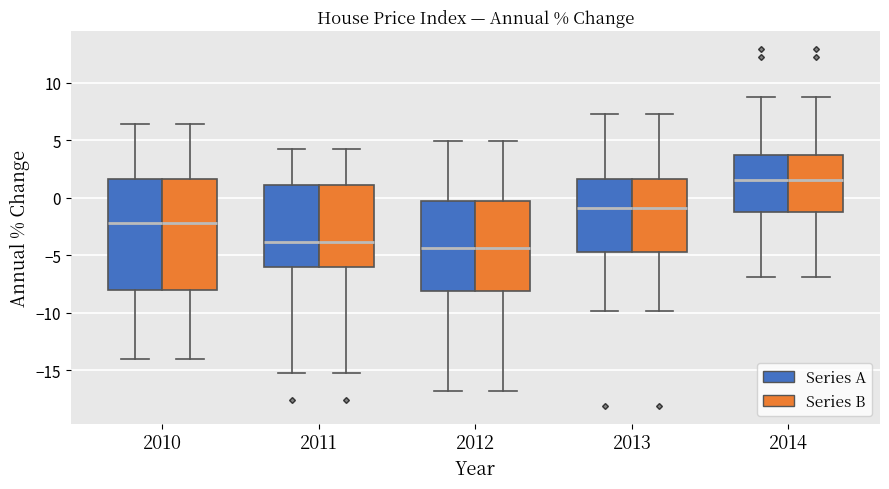

Reading left to right, transcribe this box plot: for each box, give where its median line is, the range the box spans, and where its two whiskers end, as read against the y-axis. The values are not printed on the chart, so give them approximately, as read against the axis.

2010 (Series A): median -2.0, box -8.0 to 1.5, whiskers -14.0 to 6.5
2010 (Series B): median -2.0, box -8.0 to 1.5, whiskers -14.0 to 6.5
2011 (Series A): median -4.0, box -6.0 to 1.0, whiskers -15.5 to 4.0
2011 (Series B): median -4.0, box -6.0 to 1.0, whiskers -15.5 to 4.0
2012 (Series A): median -4.5, box -8.0 to -0.5, whiskers -17.0 to 5.0
2012 (Series B): median -4.5, box -8.0 to -0.5, whiskers -17.0 to 5.0
2013 (Series A): median -1.0, box -5.0 to 1.5, whiskers -10.0 to 7.5
2013 (Series B): median -1.0, box -5.0 to 1.5, whiskers -10.0 to 7.5
2014 (Series A): median 1.5, box -1.0 to 3.5, whiskers -7.0 to 8.5
2014 (Series B): median 1.5, box -1.0 to 3.5, whiskers -7.0 to 8.5